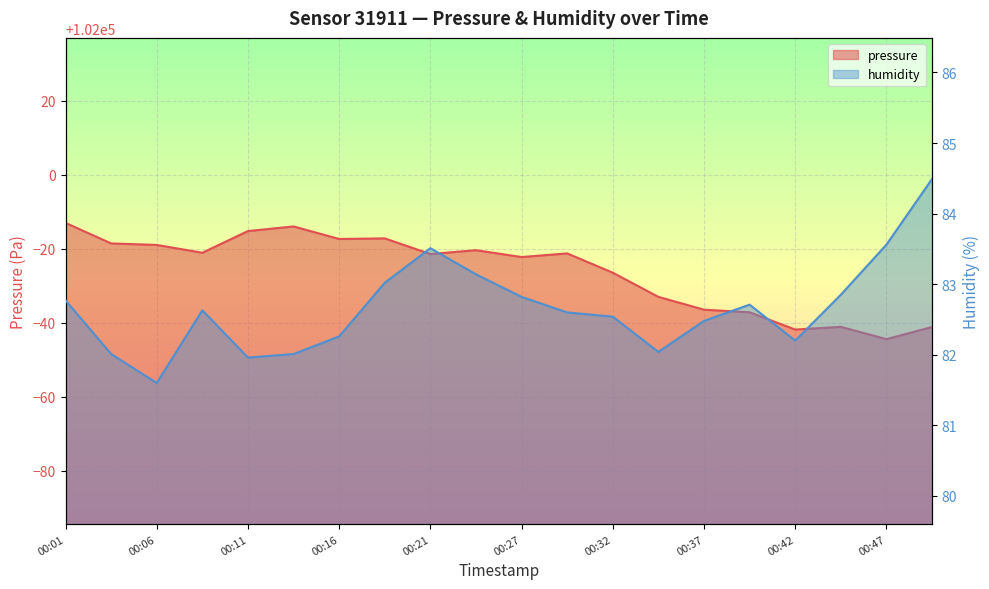

True or false: pressure has more than 0 points higher than both neighbors.

True